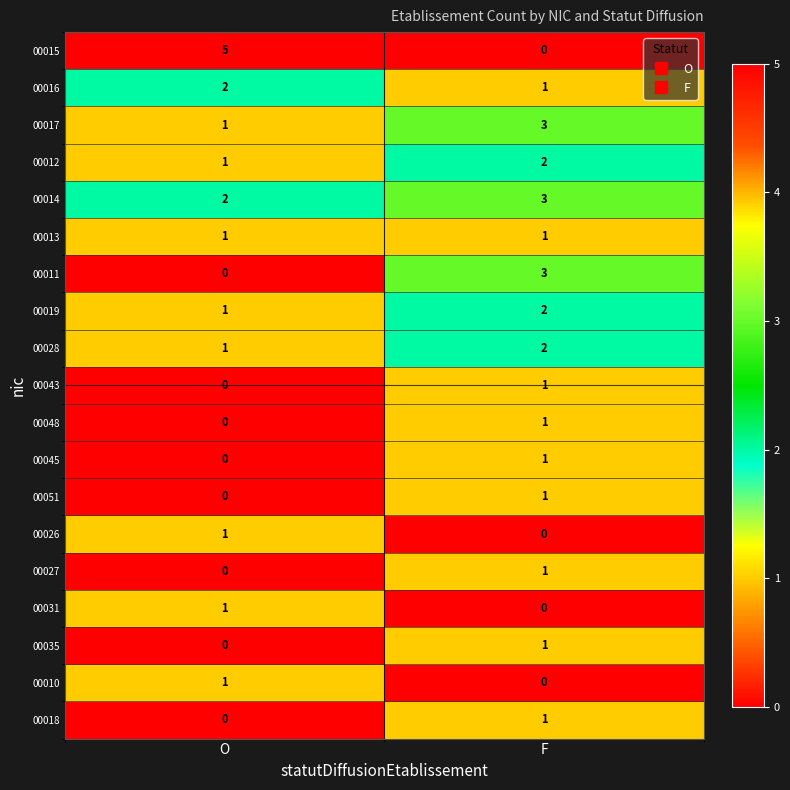

At how many categories does at least one series exceed 2?

2